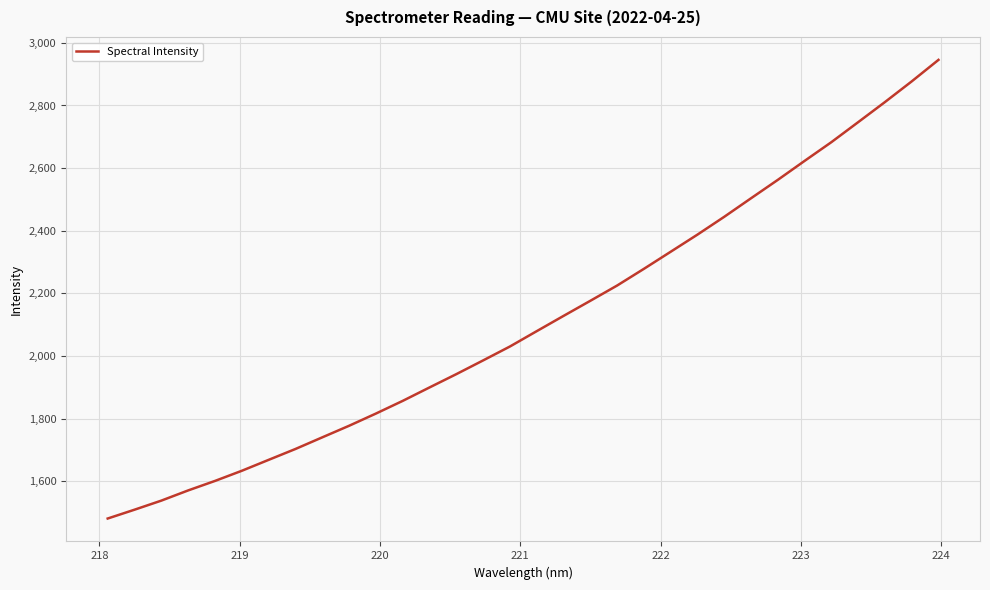

What is the smallest value displayed?

1481.3